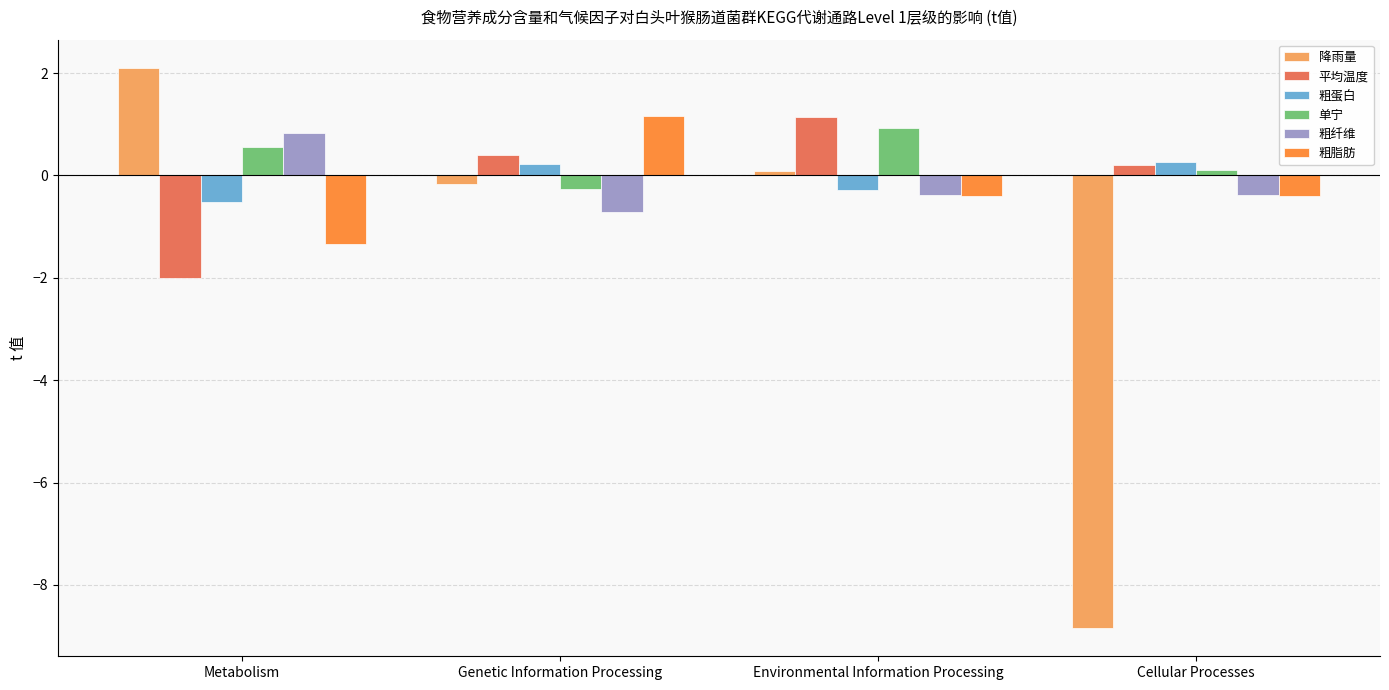

At which label does 粗纤维 first exceed 0?

Metabolism